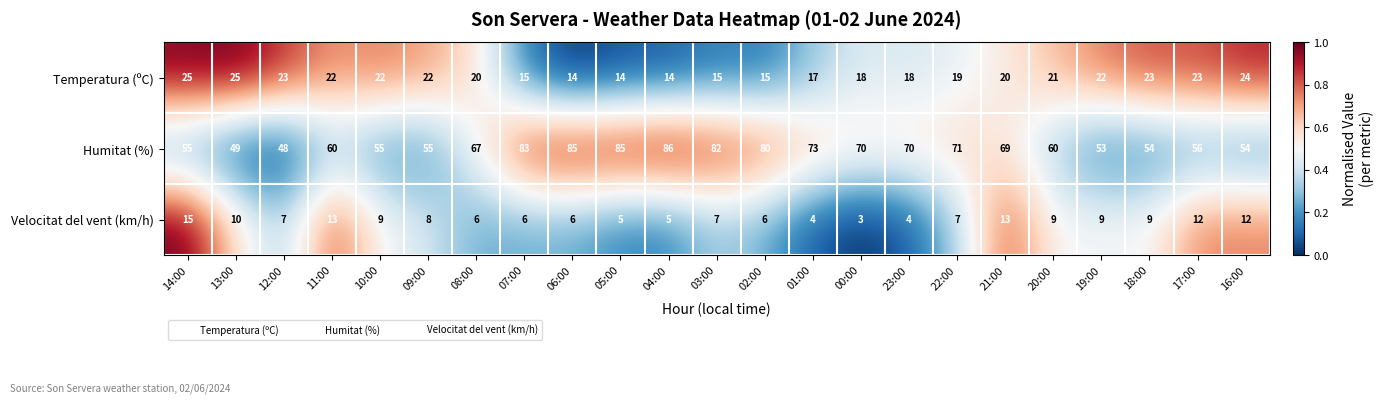

What is the greatest value displayed?

86